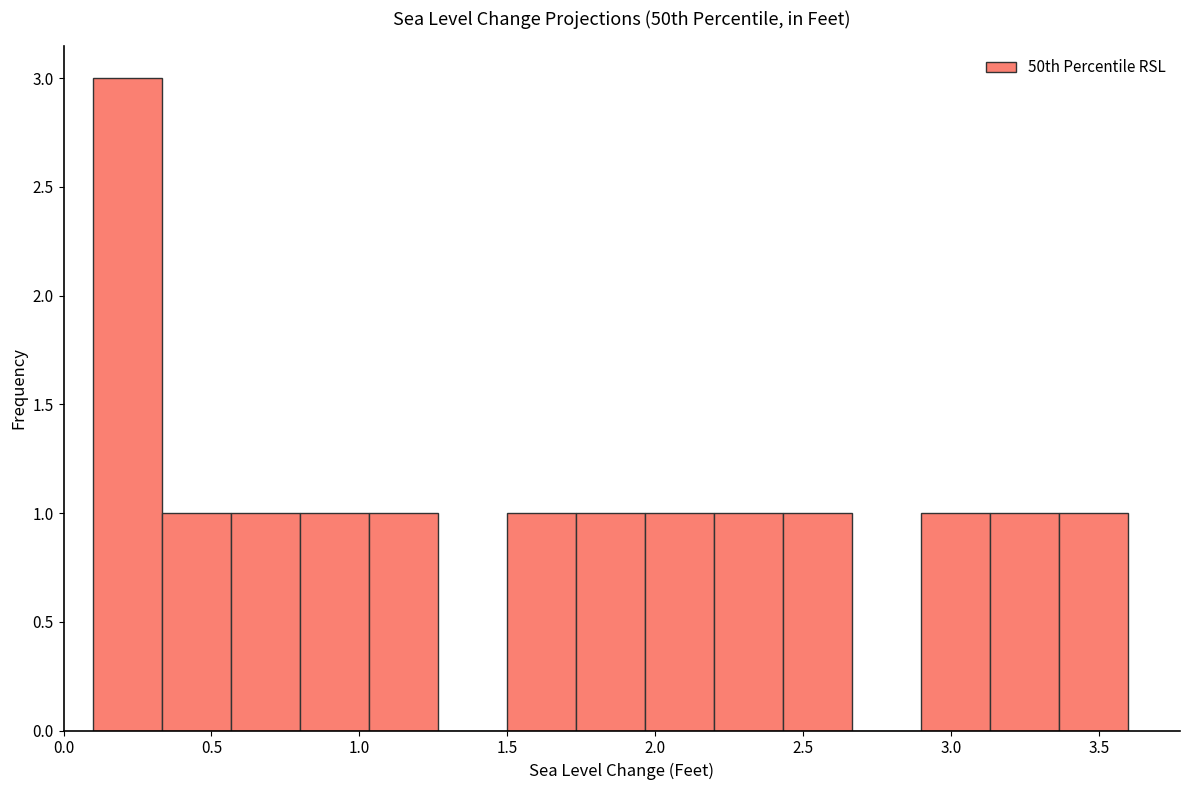

Reading left to right, transcribe this chart: for each bar, give the range it covers on the x-axis and its height. Neither the bar edges nor the heights are printed on the chart, so give them approximately, as read against the axes.

0.10 to 0.35: 3
0.35 to 0.55: 1
0.55 to 0.80: 1
0.80 to 1.05: 1
1.05 to 1.25: 1
1.25 to 1.50: 0
1.50 to 1.75: 1
1.75 to 1.95: 1
1.95 to 2.20: 1
2.20 to 2.45: 1
2.45 to 2.65: 1
2.65 to 2.90: 0
2.90 to 3.15: 1
3.15 to 3.35: 1
3.35 to 3.60: 1